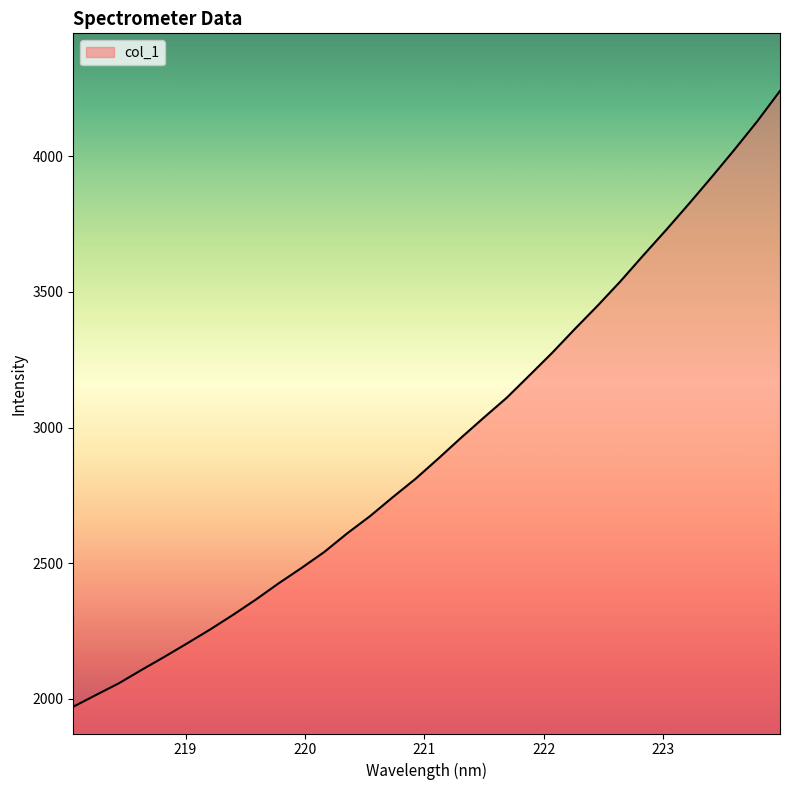

What is the difference between the maximum and minimum values?

2268.6